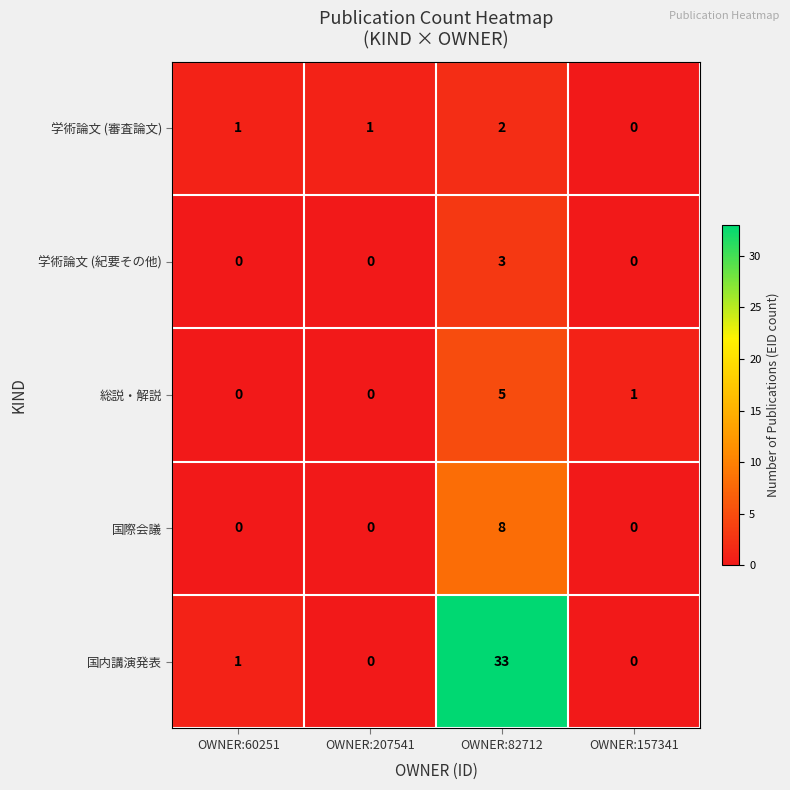

Reading right to left, transcribe all the data shown in this chart.

学術論文 (審査論文): 0	2	1	1
学術論文 (紀要その他): 0	3	0	0
総説・解説: 1	5	0	0
国際会議: 0	8	0	0
国内講演発表: 0	33	0	1